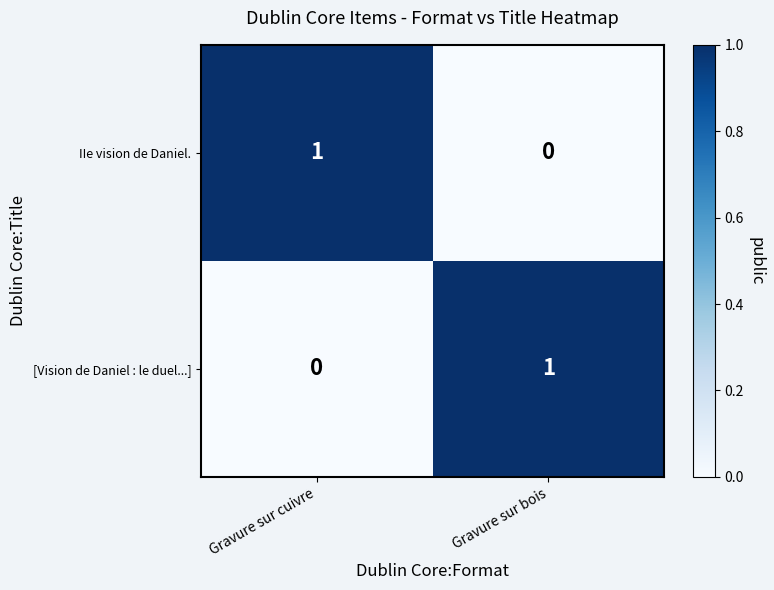

At which label does IIe vision de Daniel. reach its peak?

Gravure sur cuivre